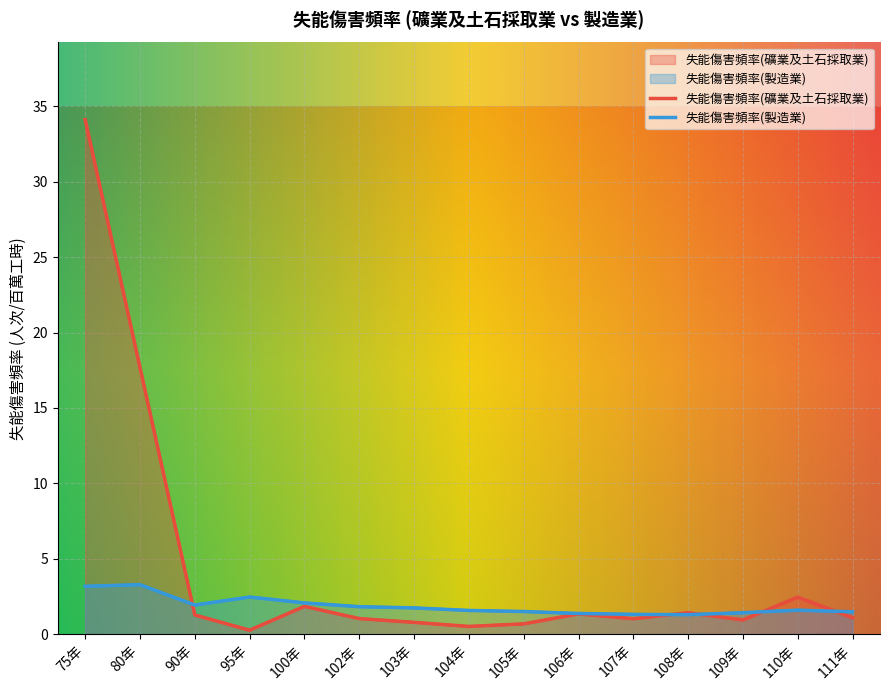

How many interior local peaks does the 失能傷害頻率(製造業) series have?

3